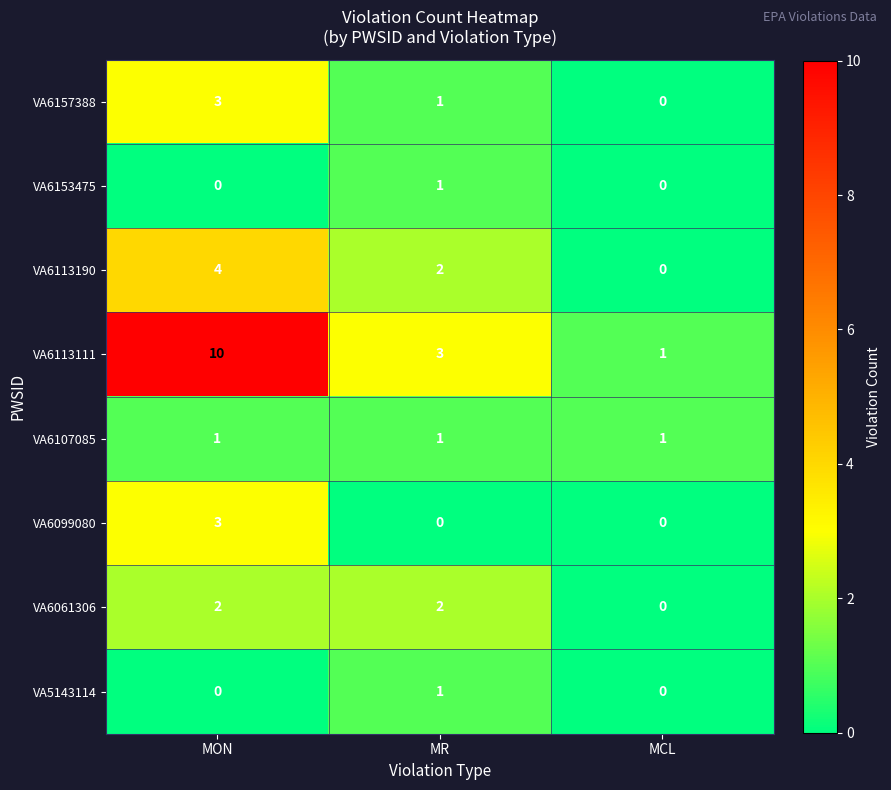

Where does the VA6157388 series first go above 1?

MON